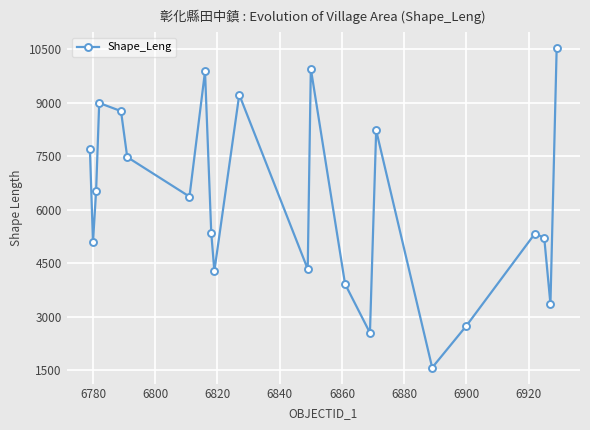

What is the difference between the maximum and minimum values?

8947.6